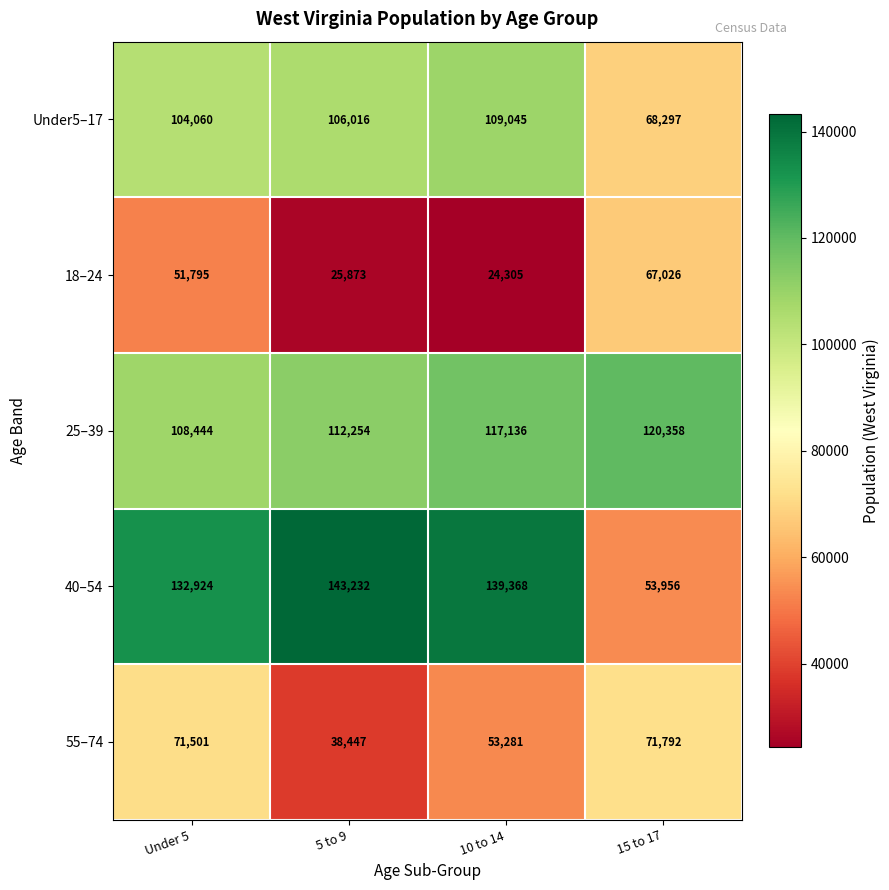

Reading left to right, extract all data points from this chart.

Under5–17: Under 5=104060	5 to 9=106016	10 to 14=109045	15 to 17=68297
18–24: Under 5=51795	5 to 9=25873	10 to 14=24305	15 to 17=67026
25–39: Under 5=108444	5 to 9=112254	10 to 14=117136	15 to 17=120358
40–54: Under 5=132924	5 to 9=143232	10 to 14=139368	15 to 17=53956
55–74: Under 5=71501	5 to 9=38447	10 to 14=53281	15 to 17=71792